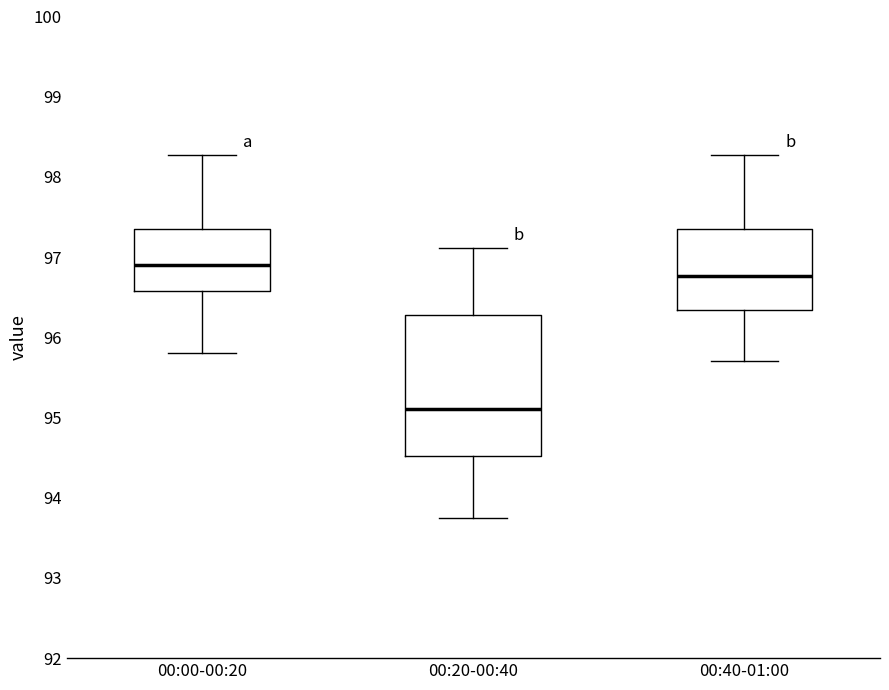

Which box's median line is the lowest?

00:20-00:40